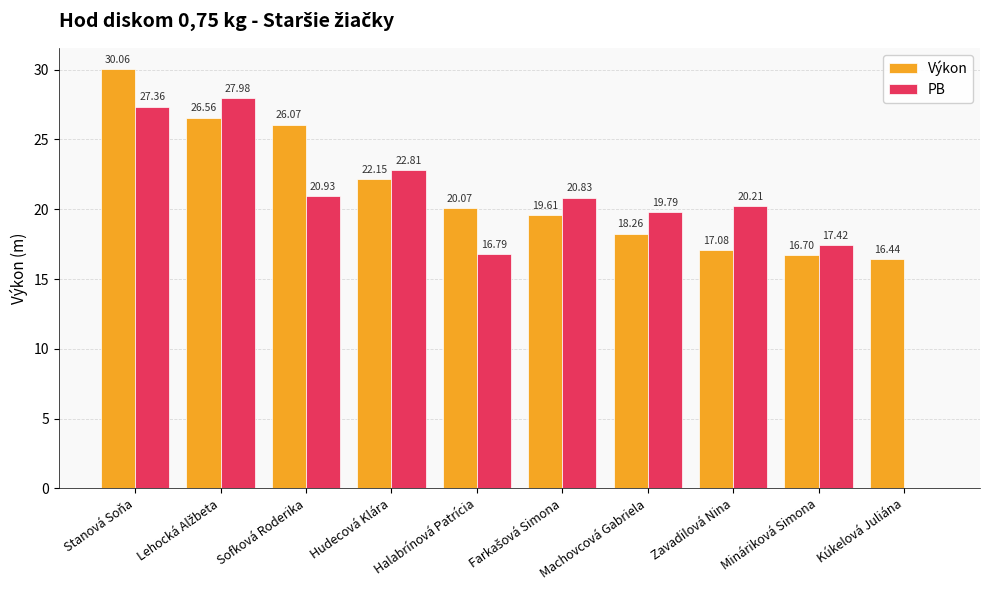

Where is Výkon nearest to the value 23?

Hudecová Klára